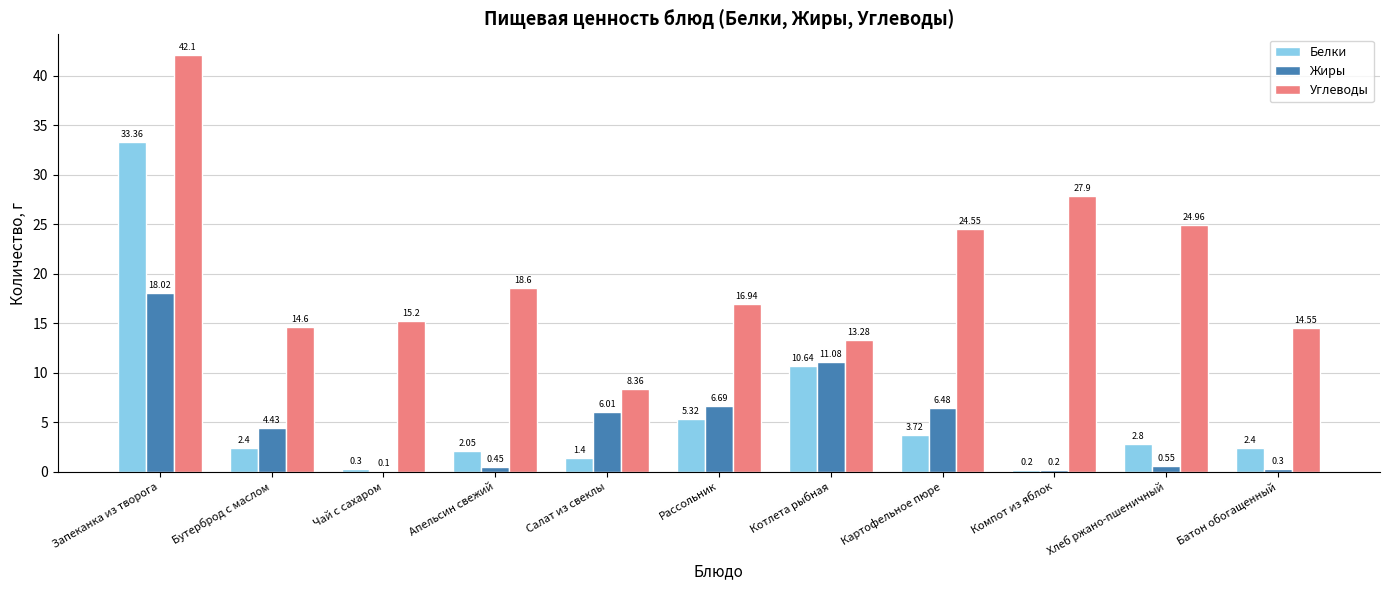

Is the value of Жиры at Запеканка из творога greater than the value of Белки at Запеканка из творога?

No